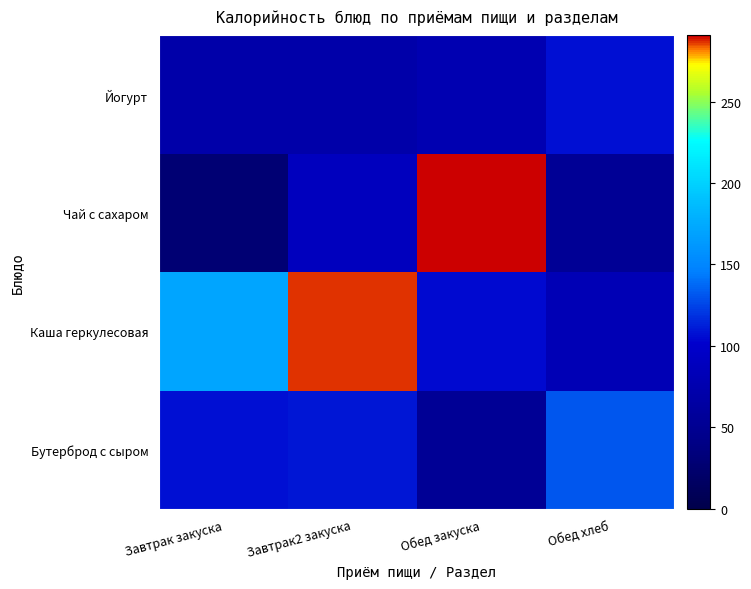

Reading left to right, transcribe all the data shown in this chart.

Бутерброд с сыром: Завтрак закуска=107.0	Завтрак2 закуска=109.2	Обед закуска=52.7	Обед хлеб=131.0
Каша геркулесовая: Завтрак закуска=170.7	Завтрак2 закуска=286.7	Обед закуска=105.2	Обед хлеб=81.6
Чай с сахаром: Завтрак закуска=28.1	Завтрак2 закуска=89.5	Обед закуска=290.6	Обед хлеб=52.7
Йогурт: Завтрак закуска=70.6	Завтрак2 закуска=70.6	Обед закуска=77.4	Обед хлеб=107.0